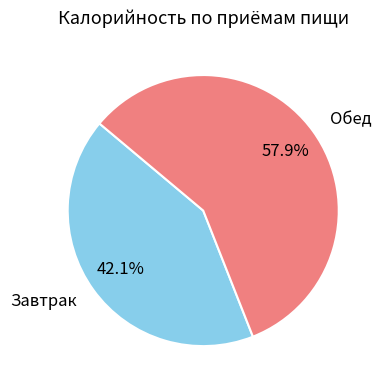

True or false: Обед accounts for 58% of the total.

True